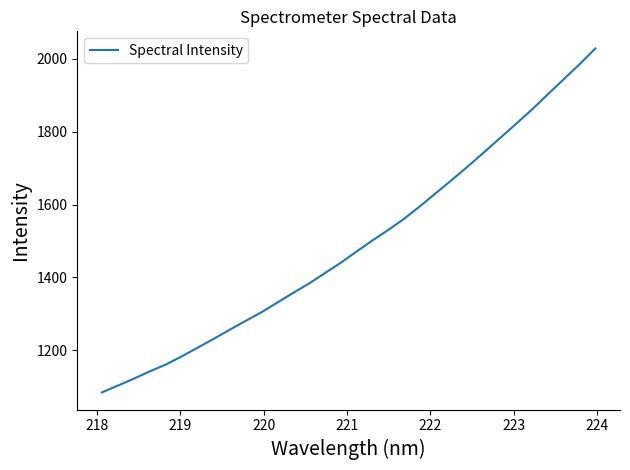

What is the difference between the maximum and minimum values?

943.3